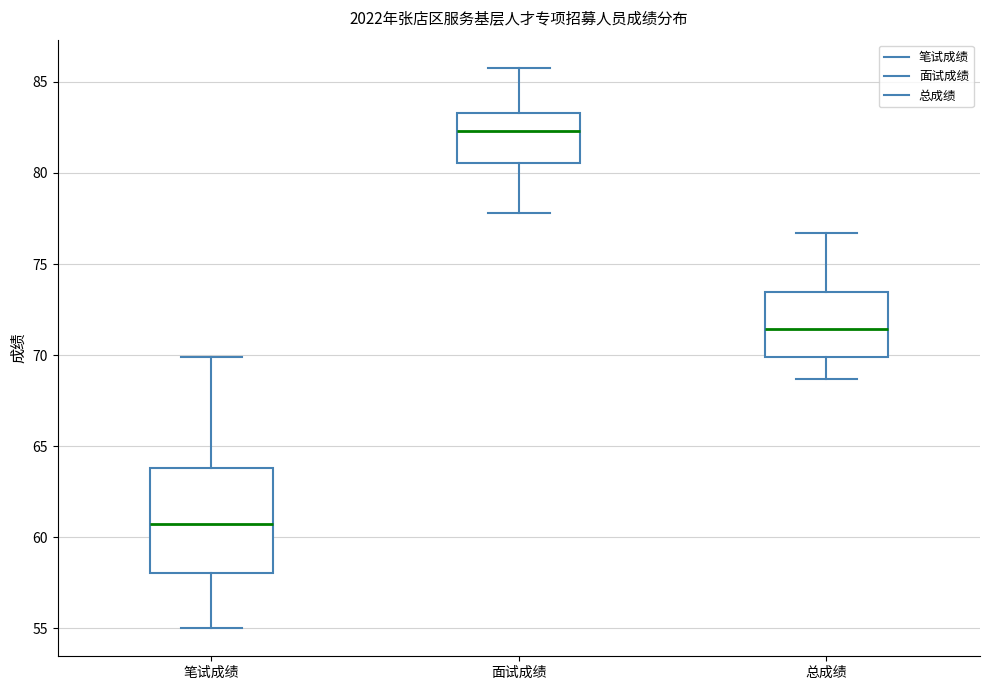

Which box's median line is the highest?

面试成绩